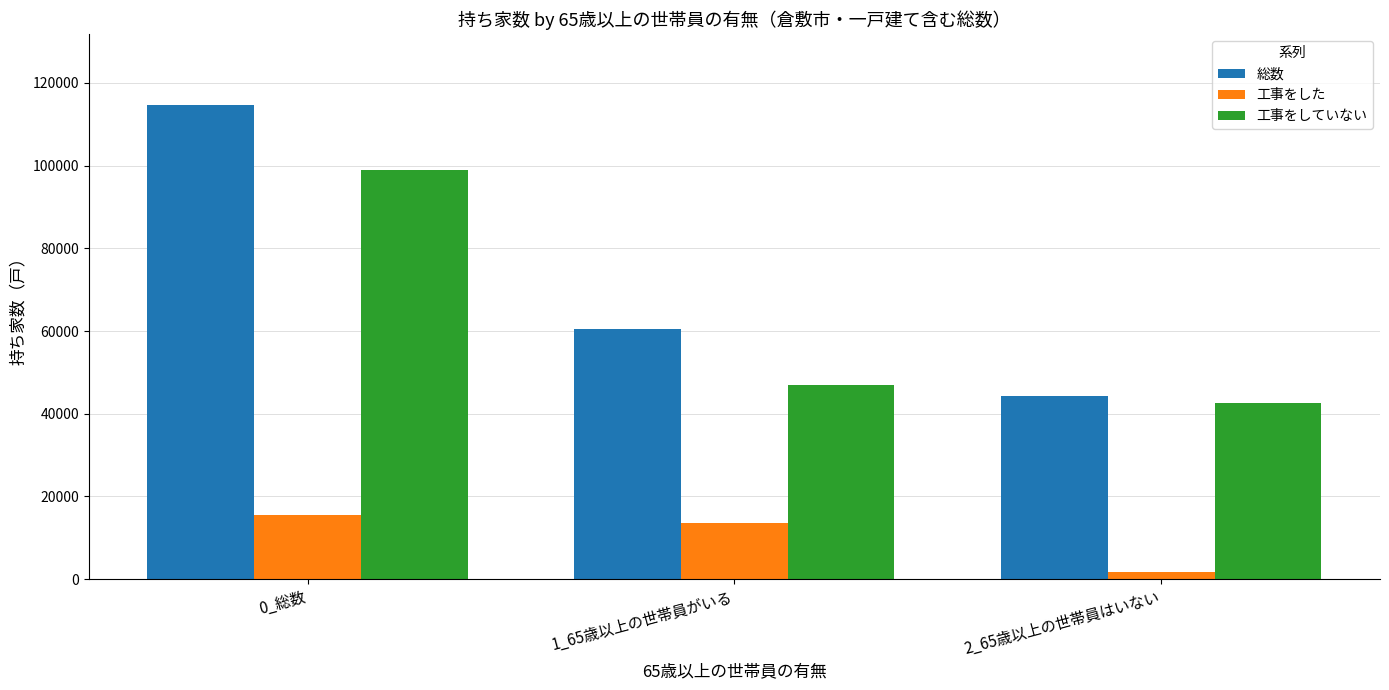

What is the difference between the 工事をした values at 2_65歳以上の世帯員はいない and 0_総数?

13970